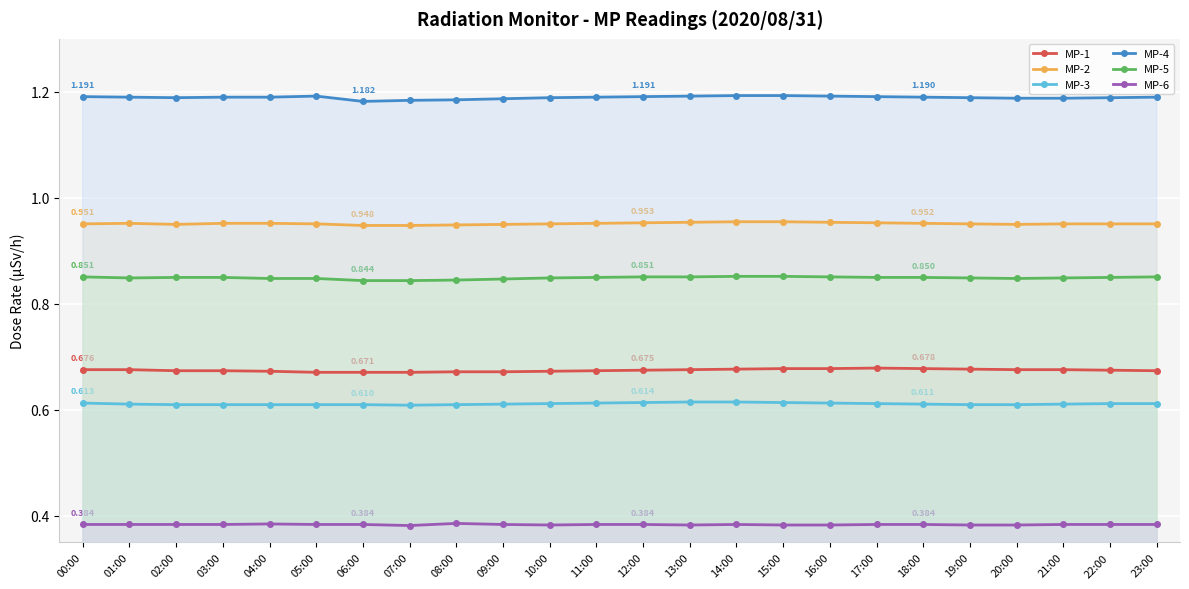

Rank the series at 07:00 from lowest to highest value.

MP-6, MP-3, MP-1, MP-5, MP-2, MP-4